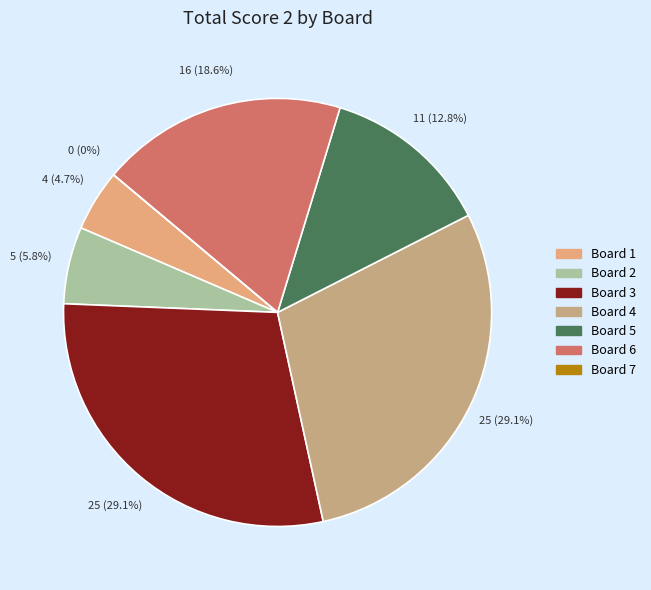

Is it true that Board 4 is 29% of the pie?

True